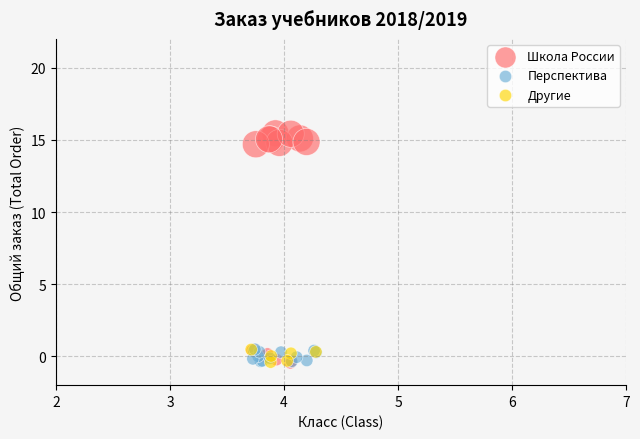

Which series has the largest Y range (max minus min)?

Школа России